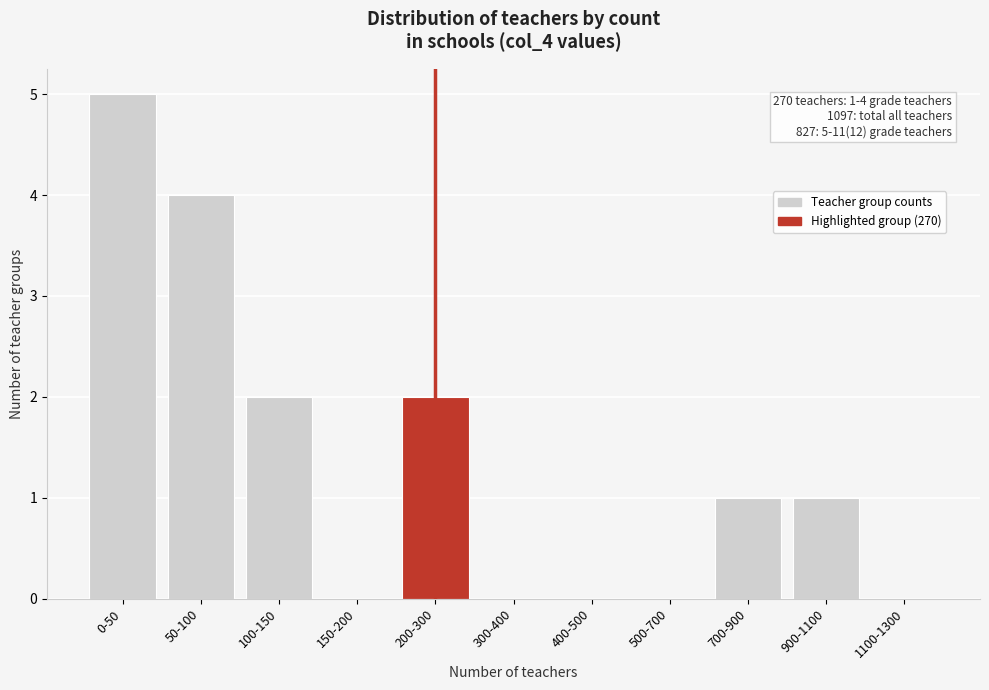

Reading left to right, extract all data points from this chart.

0-50=5	50-100=4	100-150=2	150-200=0	200-300=2	300-400=0	400-500=0	500-700=0	700-900=1	900-1100=1	1100-1300=0